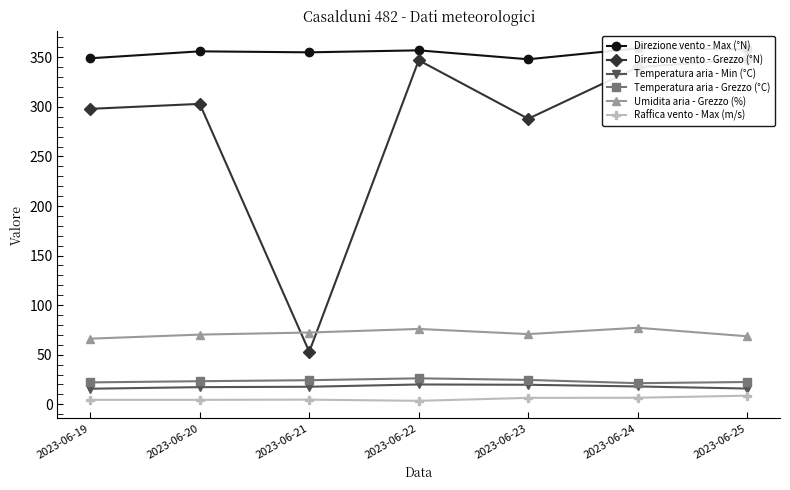

What are all the series names shown in the legend?

Direzione vento - Max (°N), Direzione vento - Grezzo (°N), Temperatura aria - Min (°C), Temperatura aria - Grezzo (°C), Umidita aria - Grezzo (%), Raffica vento - Max (m/s)